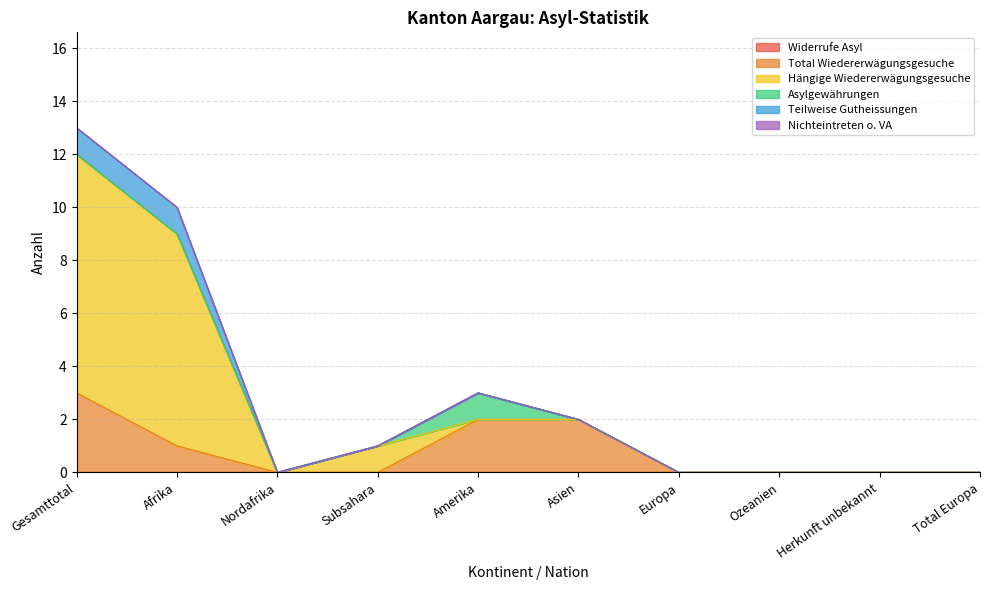

At which label is Widerrufe Asyl closest to 0?

Gesamttotal